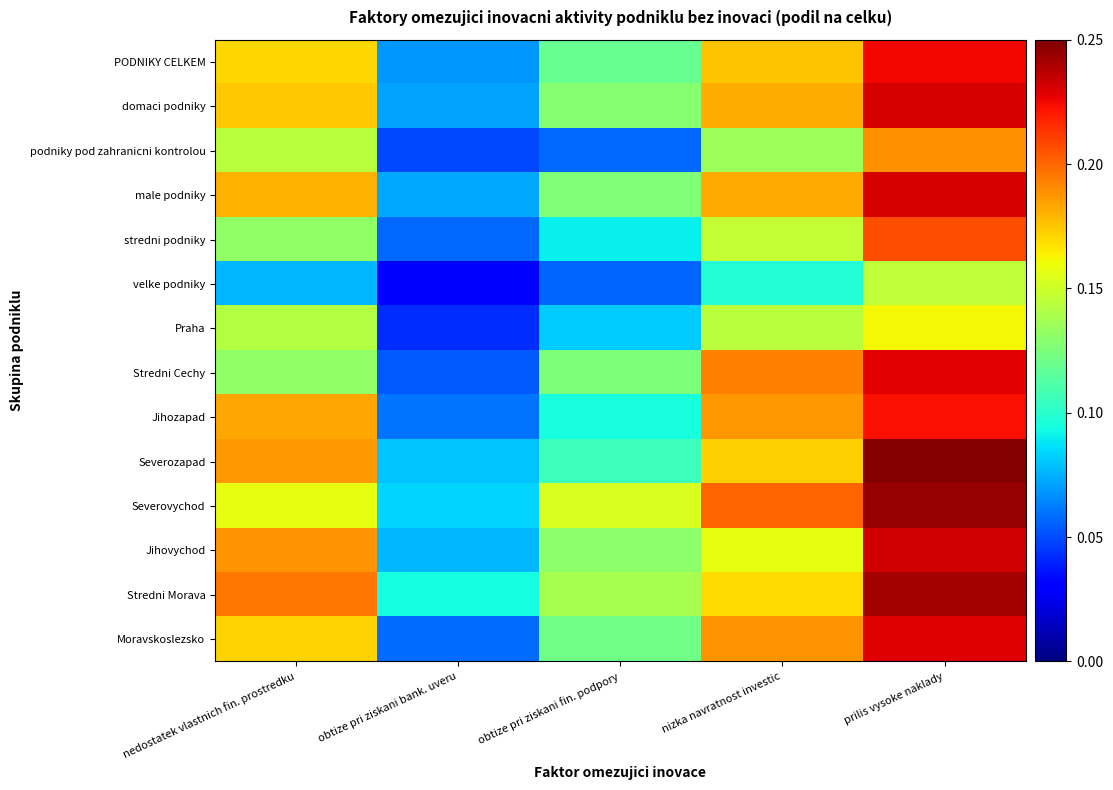

Reading left to right, transcribe all the data shown in this chart.

PODNIKY CELKEM: nedostatek vlastnich fin. prostredku=0.2	obtize pri ziskani bank. uveru=0.1	obtize pri ziskani fin. podpory=0.1	nizka navratnost investic=0.2	prilis vysoke naklady=0.2
domaci podniky: nedostatek vlastnich fin. prostredku=0.2	obtize pri ziskani bank. uveru=0.1	obtize pri ziskani fin. podpory=0.1	nizka navratnost investic=0.2	prilis vysoke naklady=0.2
podniky pod zahranicni kontrolou: nedostatek vlastnich fin. prostredku=0.1	obtize pri ziskani bank. uveru=0.0	obtize pri ziskani fin. podpory=0.1	nizka navratnost investic=0.1	prilis vysoke naklady=0.2
male podniky: nedostatek vlastnich fin. prostredku=0.2	obtize pri ziskani bank. uveru=0.1	obtize pri ziskani fin. podpory=0.1	nizka navratnost investic=0.2	prilis vysoke naklady=0.2
stredni podniky: nedostatek vlastnich fin. prostredku=0.1	obtize pri ziskani bank. uveru=0.1	obtize pri ziskani fin. podpory=0.1	nizka navratnost investic=0.1	prilis vysoke naklady=0.2
velke podniky: nedostatek vlastnich fin. prostredku=0.1	obtize pri ziskani bank. uveru=0.0	obtize pri ziskani fin. podpory=0.1	nizka navratnost investic=0.1	prilis vysoke naklady=0.1
Praha: nedostatek vlastnich fin. prostredku=0.1	obtize pri ziskani bank. uveru=0.0	obtize pri ziskani fin. podpory=0.1	nizka navratnost investic=0.1	prilis vysoke naklady=0.2
Stredni Cechy: nedostatek vlastnich fin. prostredku=0.1	obtize pri ziskani bank. uveru=0.1	obtize pri ziskani fin. podpory=0.1	nizka navratnost investic=0.2	prilis vysoke naklady=0.2
Jihozapad: nedostatek vlastnich fin. prostredku=0.2	obtize pri ziskani bank. uveru=0.1	obtize pri ziskani fin. podpory=0.1	nizka navratnost investic=0.2	prilis vysoke naklady=0.2
Severozapad: nedostatek vlastnich fin. prostredku=0.2	obtize pri ziskani bank. uveru=0.1	obtize pri ziskani fin. podpory=0.1	nizka navratnost investic=0.2	prilis vysoke naklady=0.2
Severovychod: nedostatek vlastnich fin. prostredku=0.2	obtize pri ziskani bank. uveru=0.1	obtize pri ziskani fin. podpory=0.2	nizka navratnost investic=0.2	prilis vysoke naklady=0.2
Jihovychod: nedostatek vlastnich fin. prostredku=0.2	obtize pri ziskani bank. uveru=0.1	obtize pri ziskani fin. podpory=0.1	nizka navratnost investic=0.2	prilis vysoke naklady=0.2
Stredni Morava: nedostatek vlastnich fin. prostredku=0.2	obtize pri ziskani bank. uveru=0.1	obtize pri ziskani fin. podpory=0.1	nizka navratnost investic=0.2	prilis vysoke naklady=0.2
Moravskoslezsko: nedostatek vlastnich fin. prostredku=0.2	obtize pri ziskani bank. uveru=0.1	obtize pri ziskani fin. podpory=0.1	nizka navratnost investic=0.2	prilis vysoke naklady=0.2